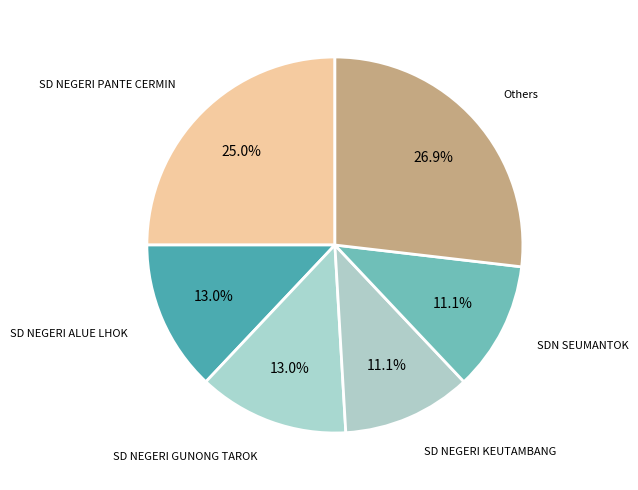

Does SD NEGERI KEUTAMBANG account for over 50% of the chart?

No